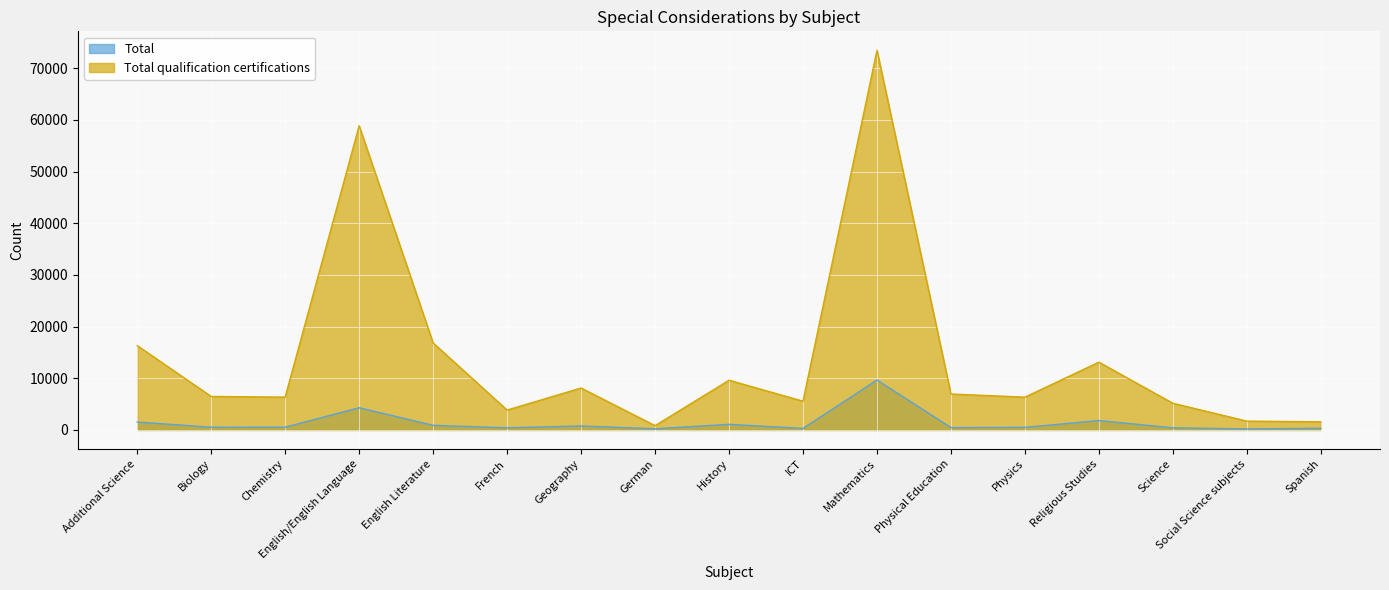

Count the number of categories in the chart.

17